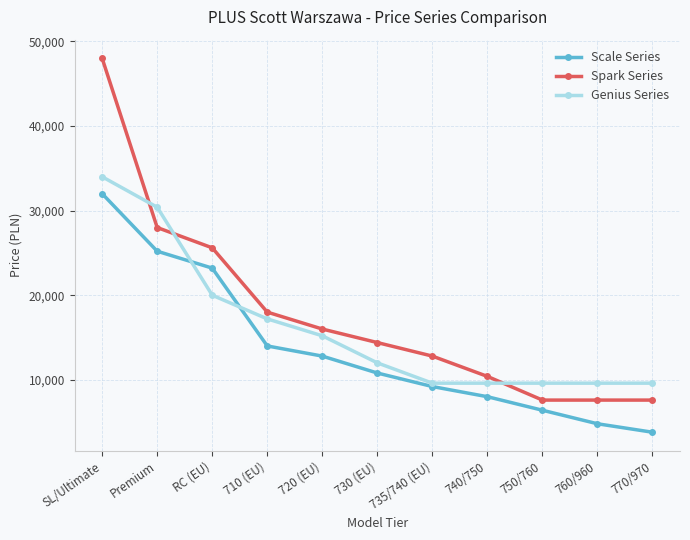

True or false: Scale Series has more than 1 points higher than both neighbors.

False